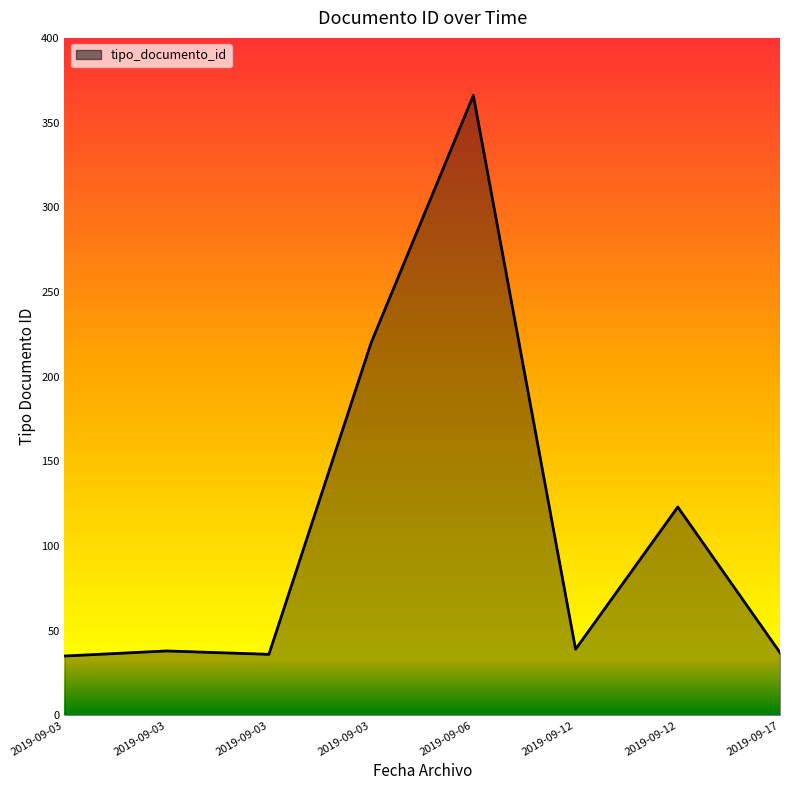

Count the number of categories in the chart.

8